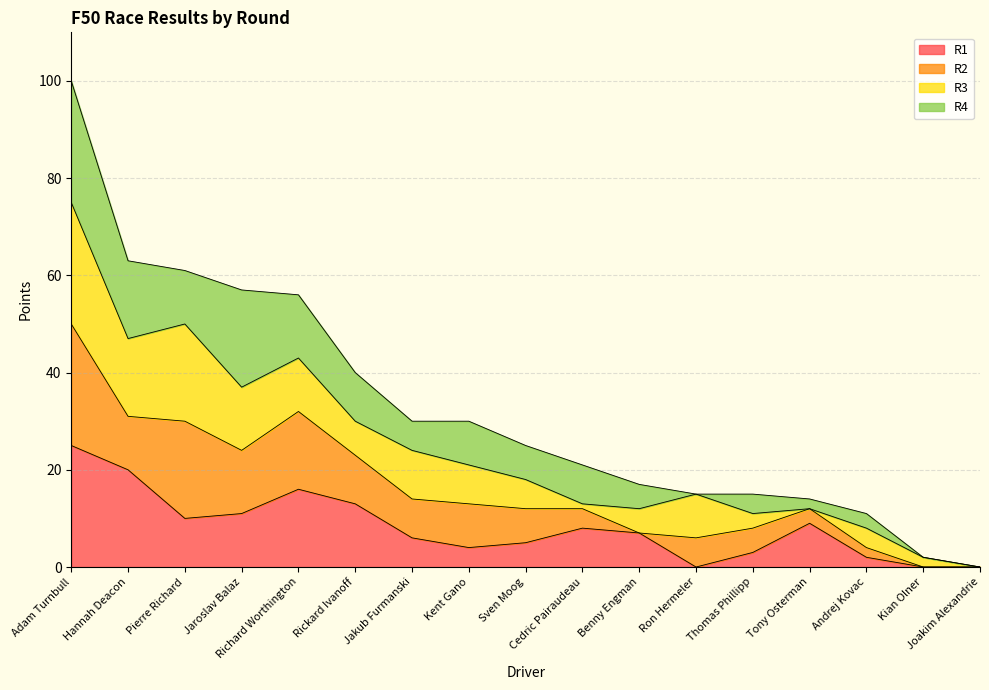

Between Jaroslav Balaz and Tony Osterman, which is larger?

Jaroslav Balaz